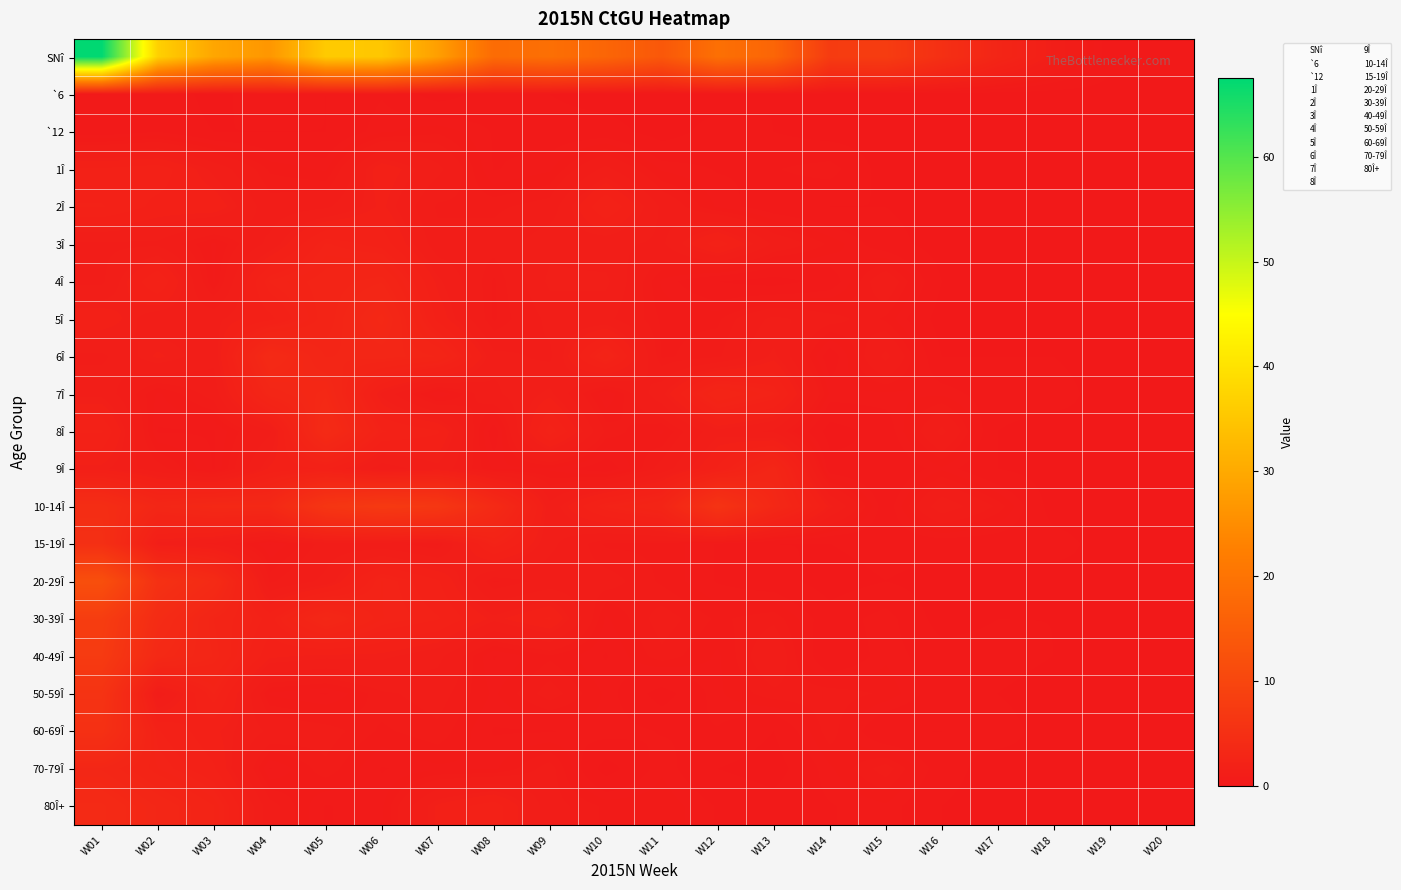

The value of `12 at W04 is 0.1. True or false?

False